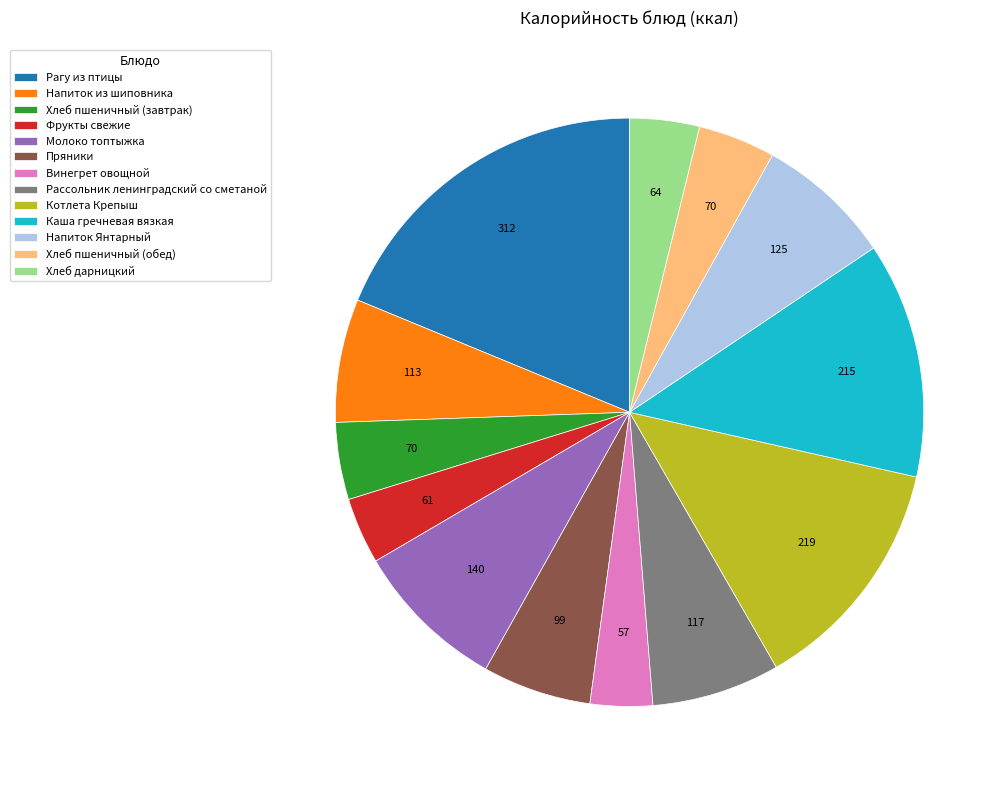

What is the largest slice in the pie chart?

Рагу из птицы